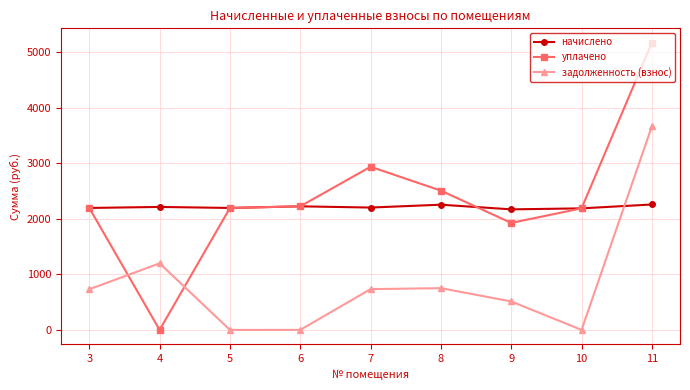

How many lines are shown in the chart?

3